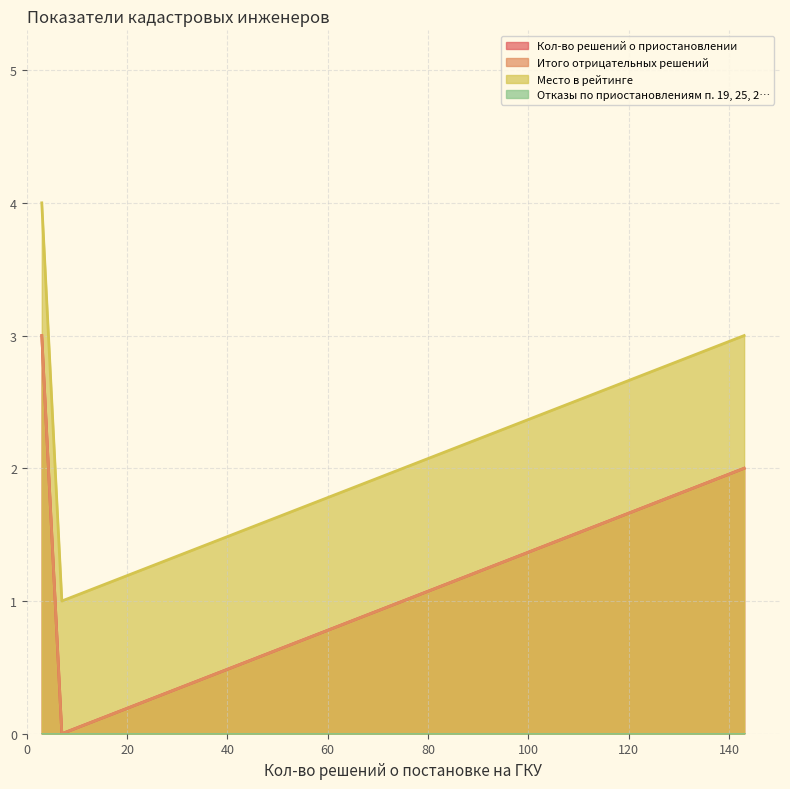

Which has a higher value, 143 or 3?

3